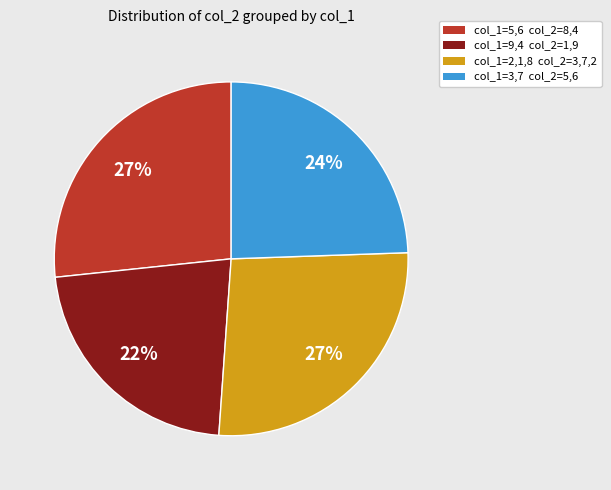

What is the smallest slice in the pie chart?

col_1=9,4 col_2=1,9